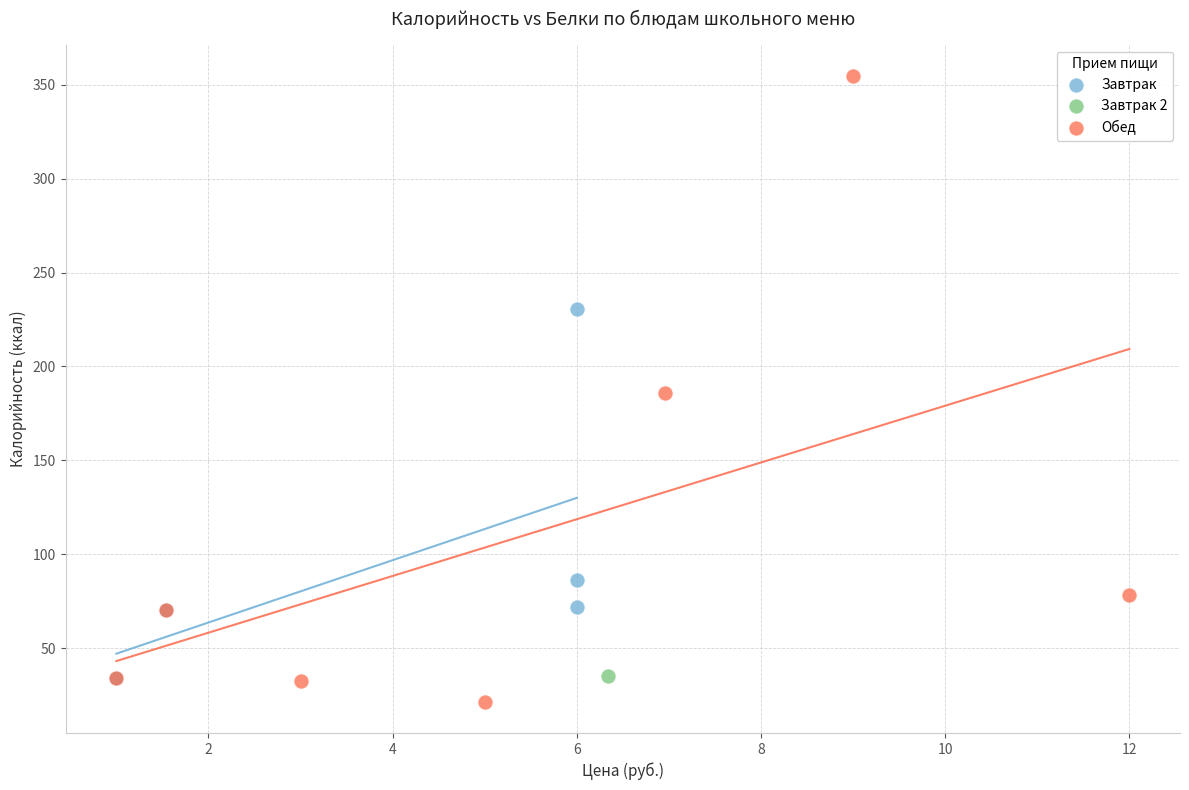

What are all the series names shown in the legend?

Завтрак, Завтрак 2, Обед